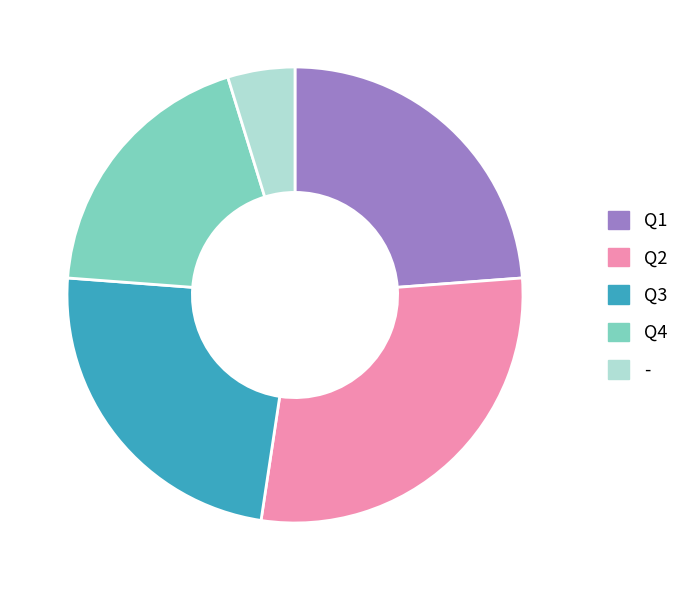

What is the largest slice in the pie chart?

Q2